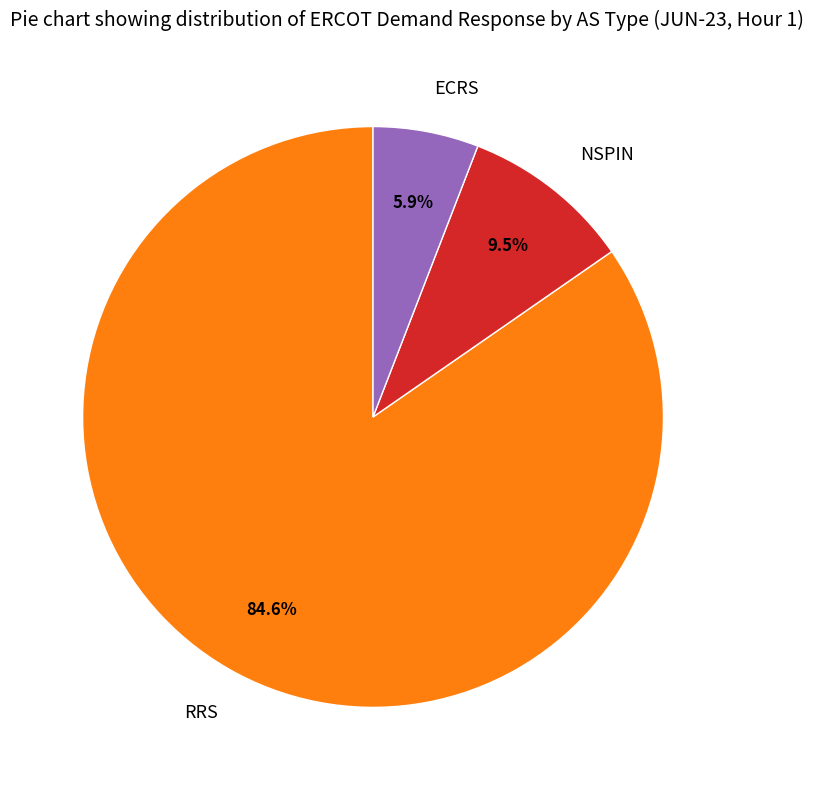

Which has a higher value, RRS or NSPIN?

RRS